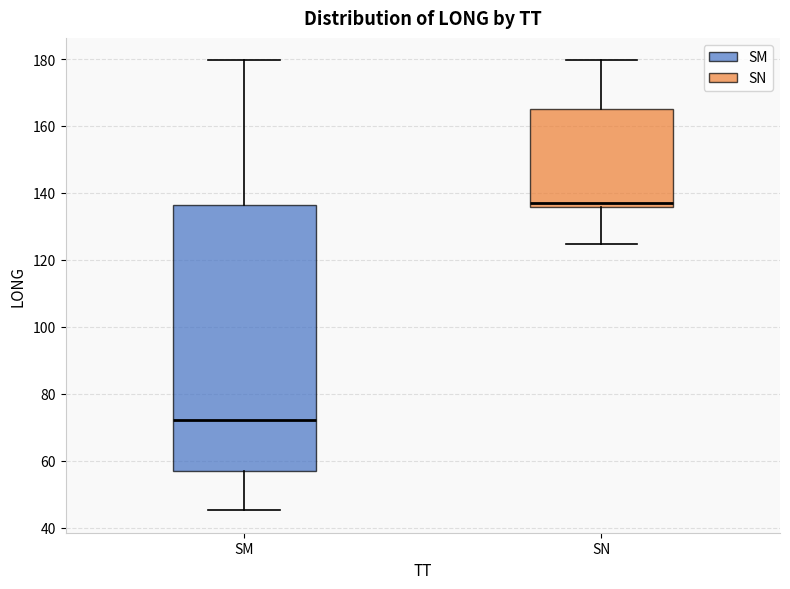

Comparing the boxes themselves (not the whiskers), which one is the tallest?

SM